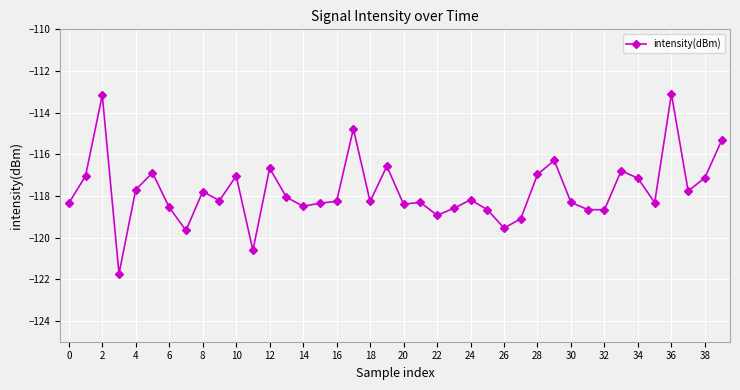

What is the difference between the maximum and minimum values?

8.6